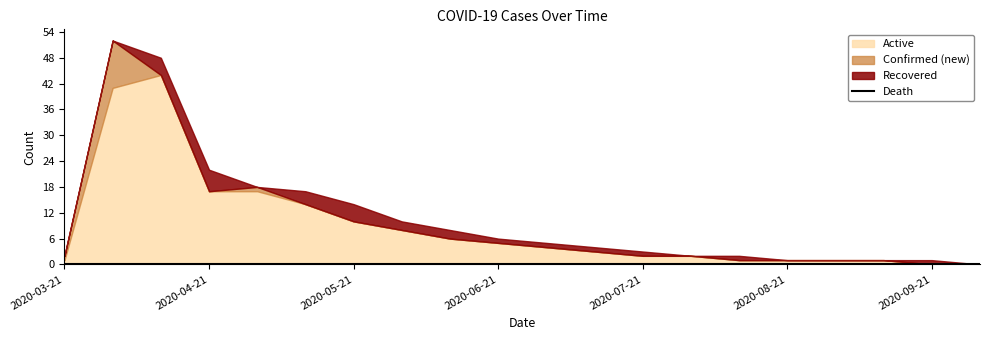

Rank the categories by Recovered value from highest to lowest.

2020-04-21, 2020-04-11, 2020-05-21, 2020-05-11, 2020-06-01, 2020-06-11, 2020-06-21, 2020-07-01, 2020-07-11, 2020-07-21, 2020-08-11, 2020-09-21, 2020-03-21, 2020-03-31, 2020-05-01, 2020-08-01, 2020-08-21, 2020-09-01, 2020-09-11, 2020-10-01